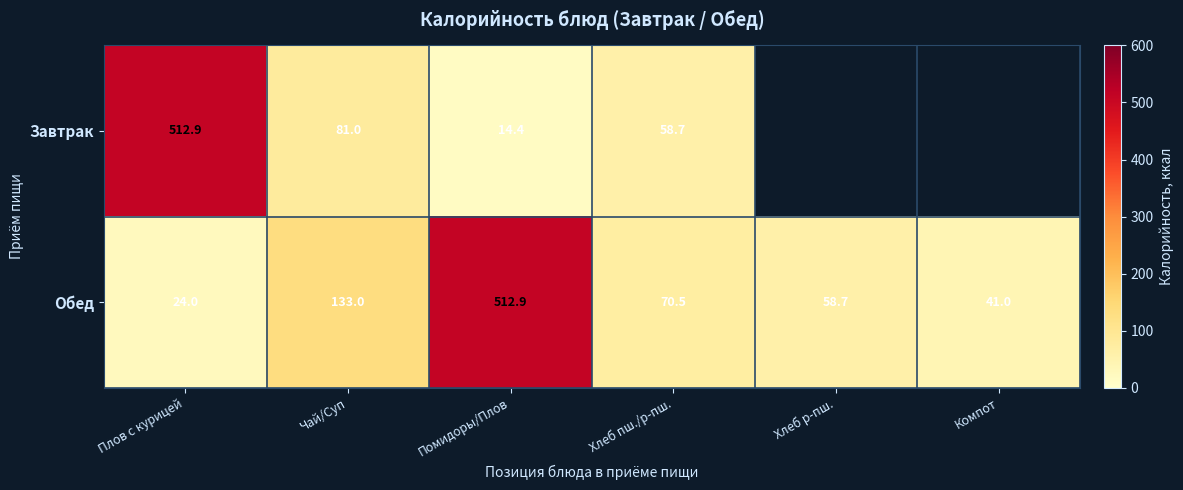

The Обед series shows 41.0 at Компот. True or false?

True